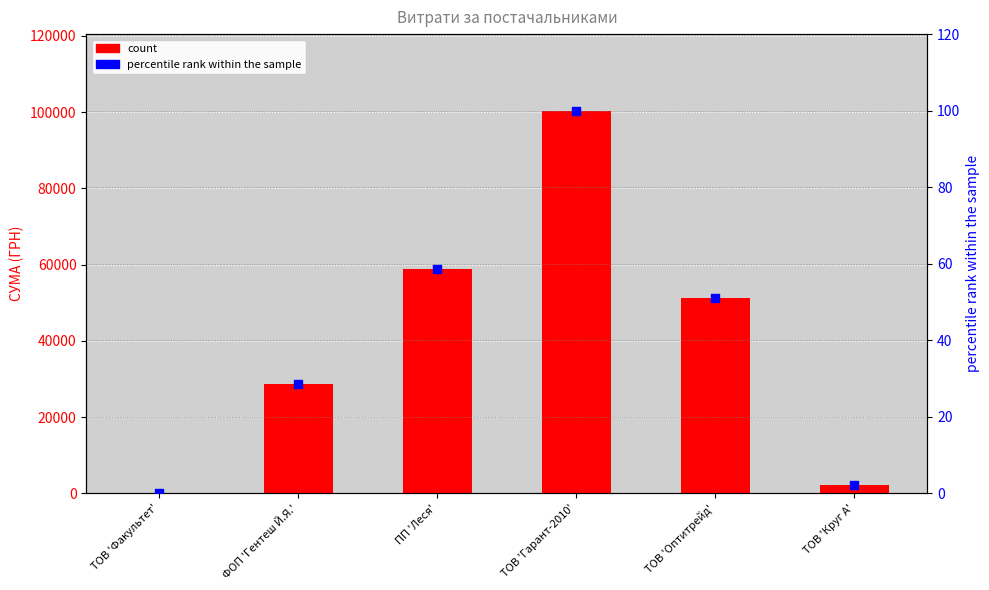

What are all the series names shown in the legend?

count, percentile rank within the sample